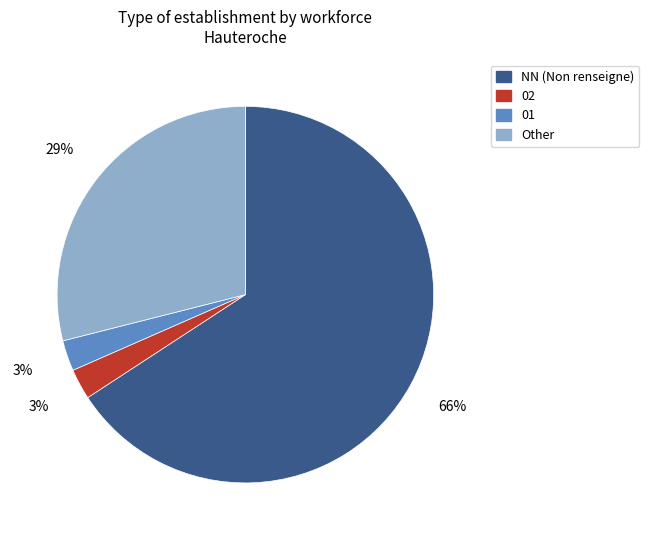

What is the largest slice in the pie chart?

NN (Non renseigne)